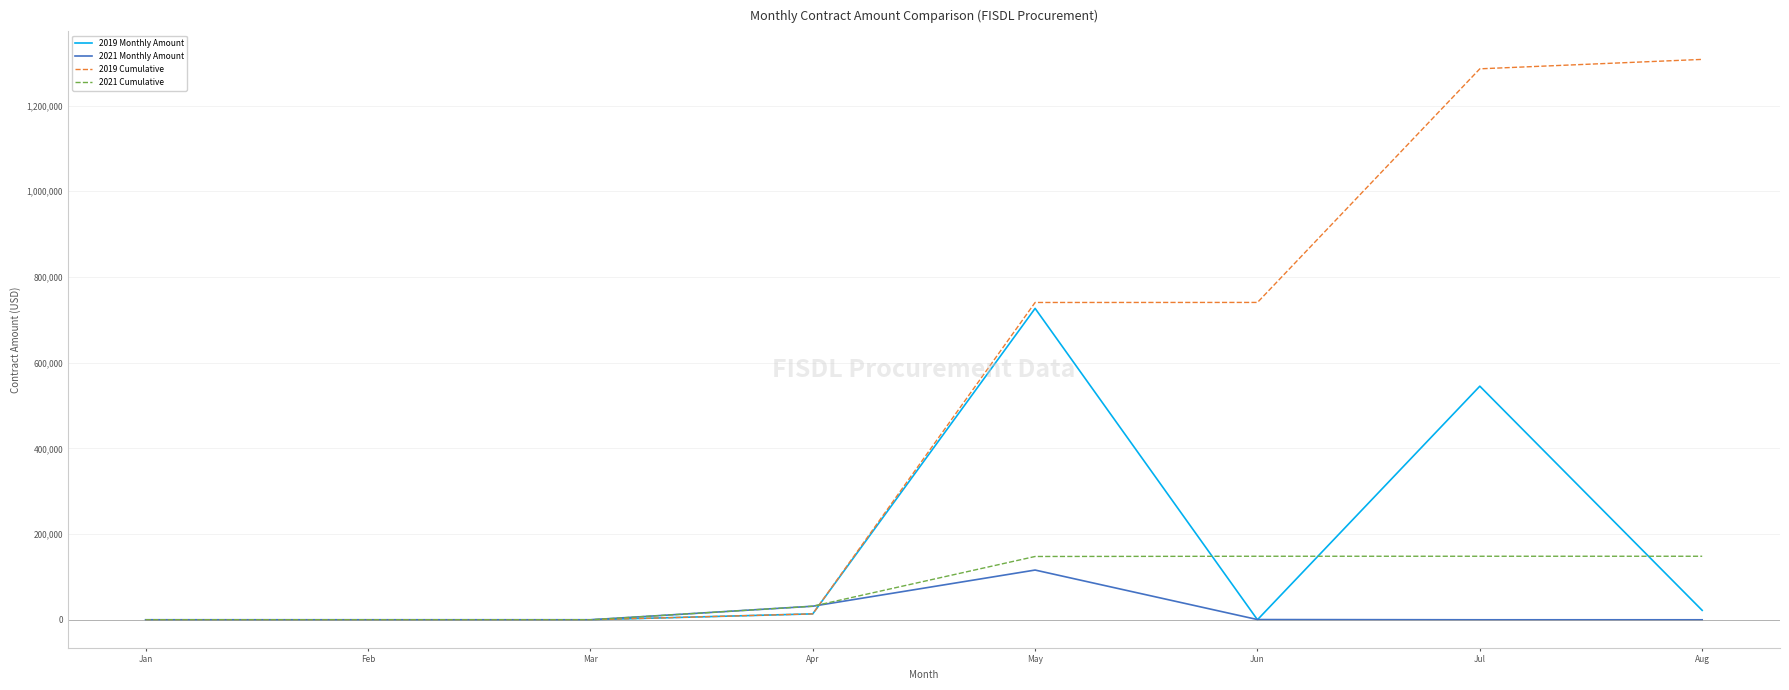

What is the highest value of the 2021 Monthly Amount series?

116055.5